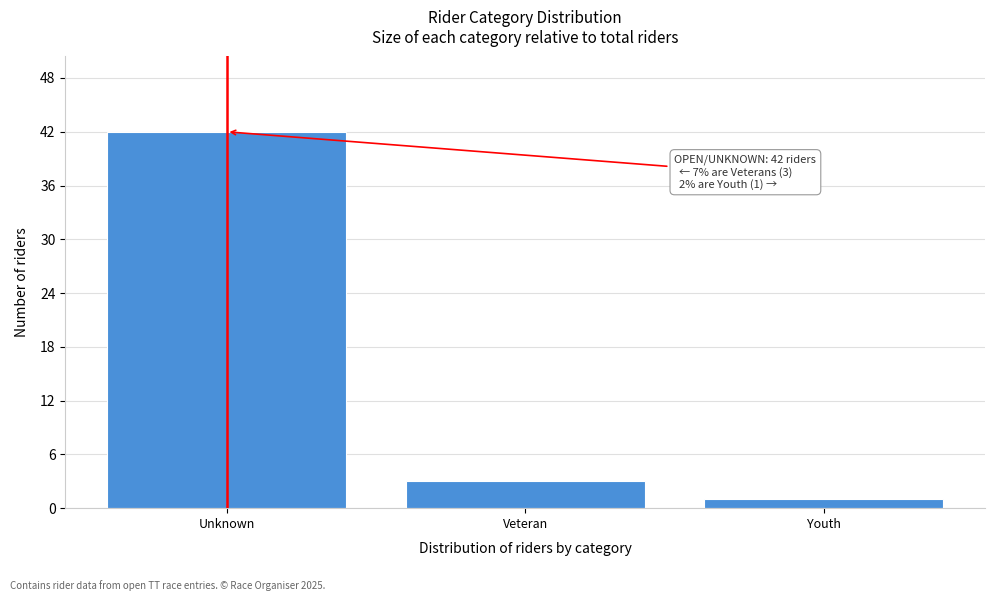

Reading left to right, transcribe all the data shown in this chart.

Unknown=42	Veteran=3	Youth=1